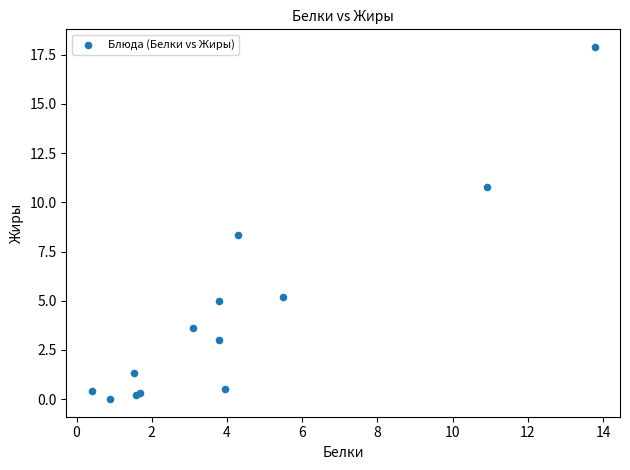

What Y value in the scatter plot is closest to 8?

8.3